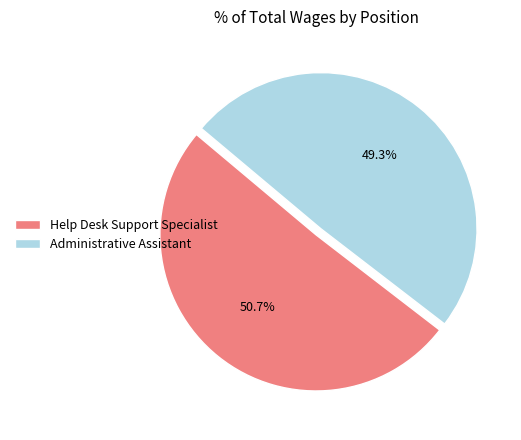

Combined, what portion of the pie is Help Desk Support Specialist and Administrative Assistant?

100.0%